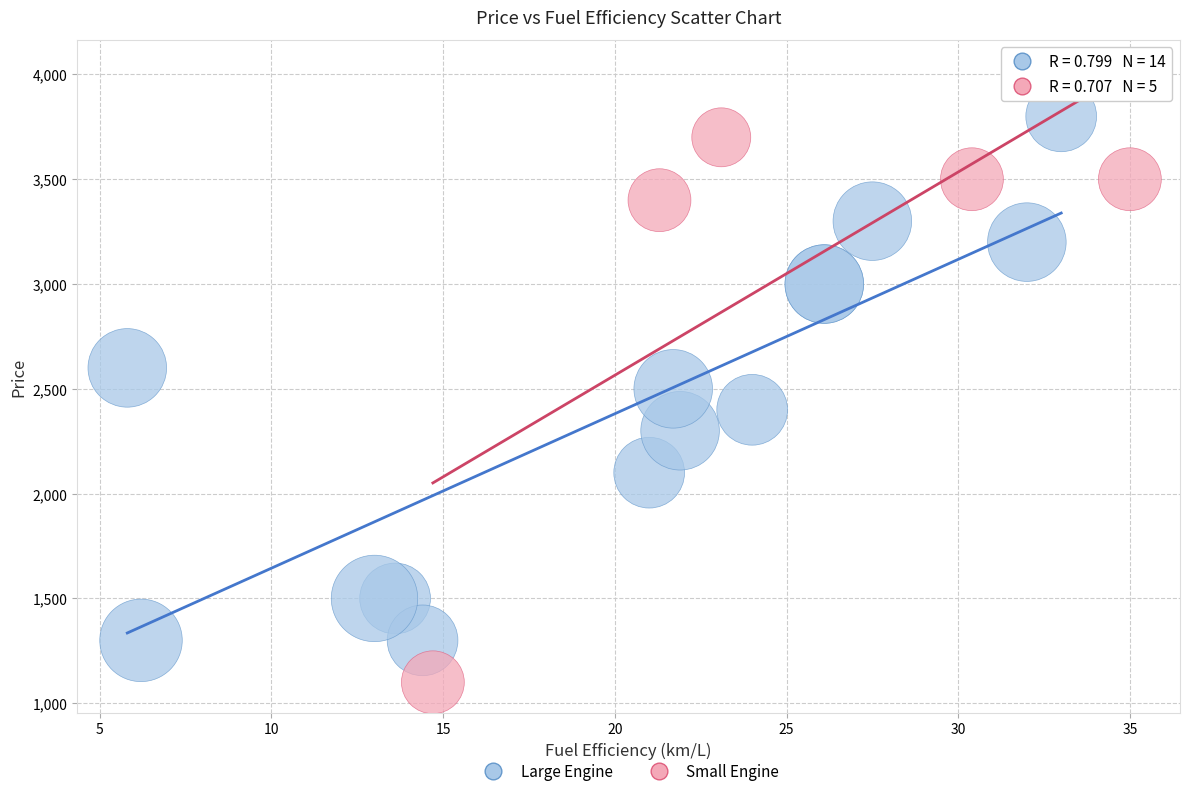

Which series reaches the minimum Y coordinate?

Small Engine